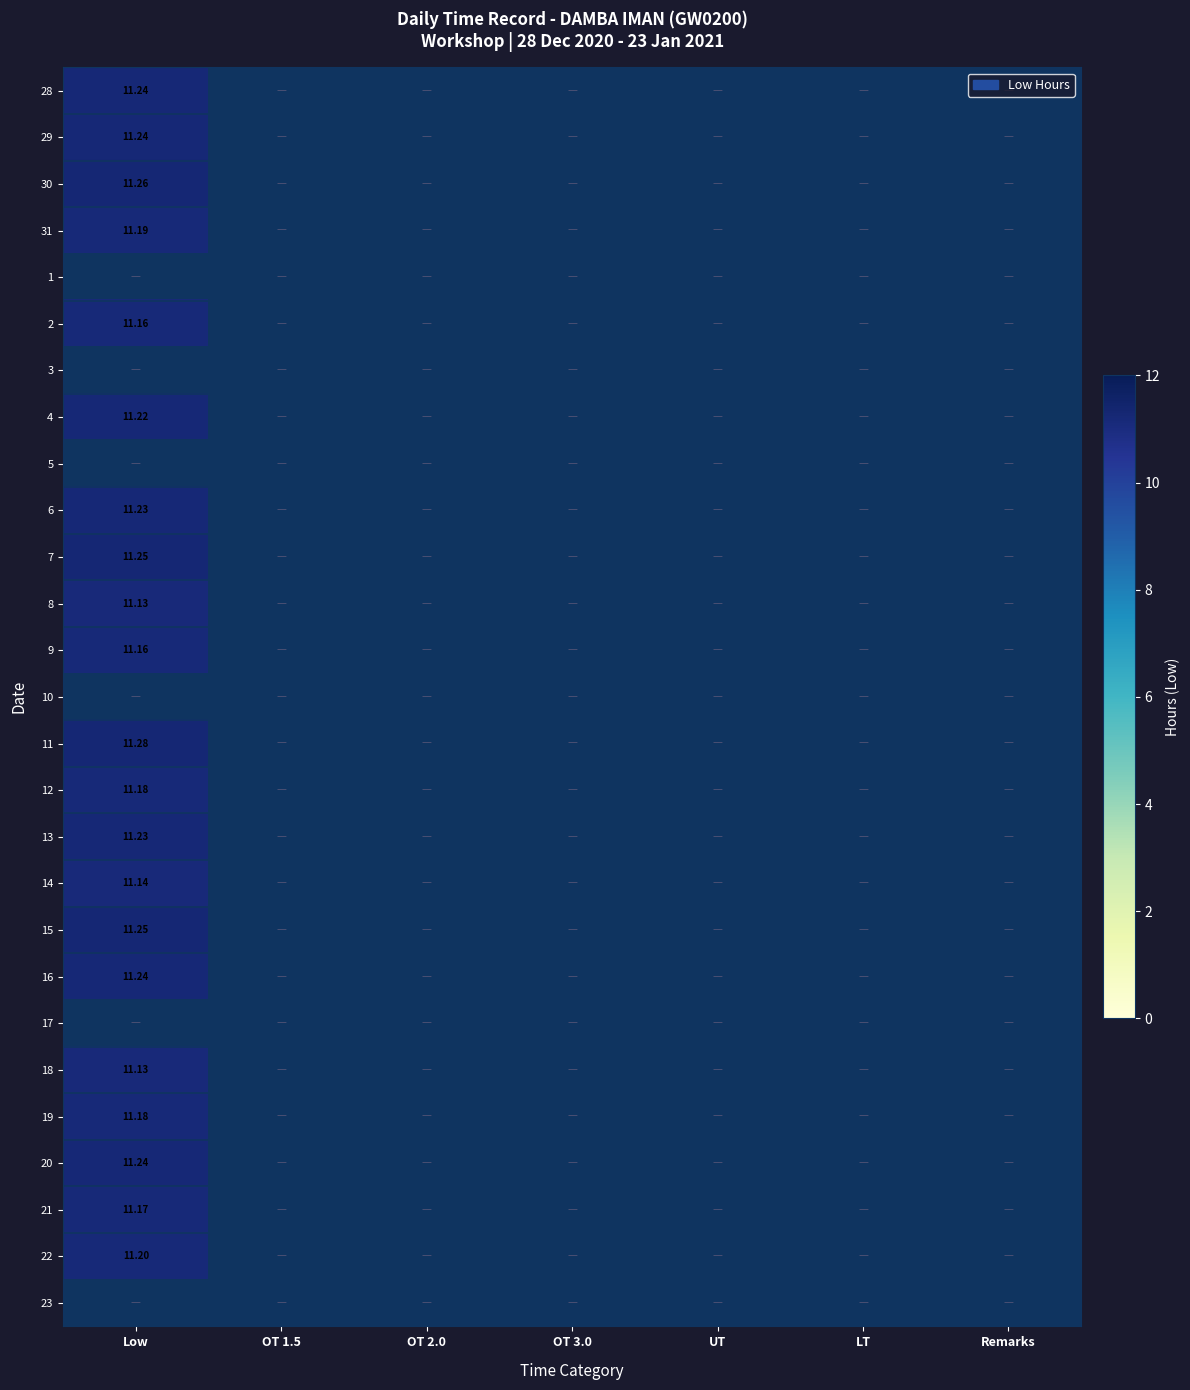

How many data points does each series have?

7